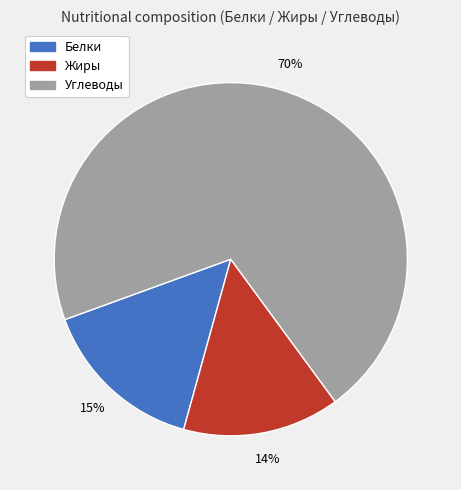

Combined, do Углеводы and Жиры account for over 50%?

Yes